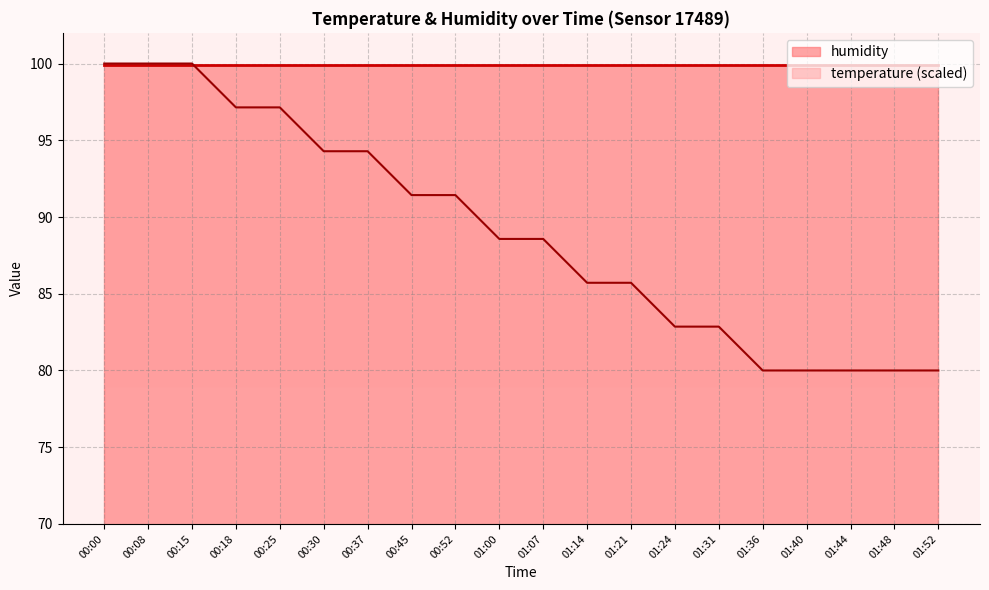

Reading left to right, transcribe all the data shown in this chart.

100.0	100.0	100.0	97.1	97.1	94.3	94.3	91.4	91.4	88.6	88.6	85.7	85.7	82.9	82.9	80.0	80.0	80.0	80.0	80.0